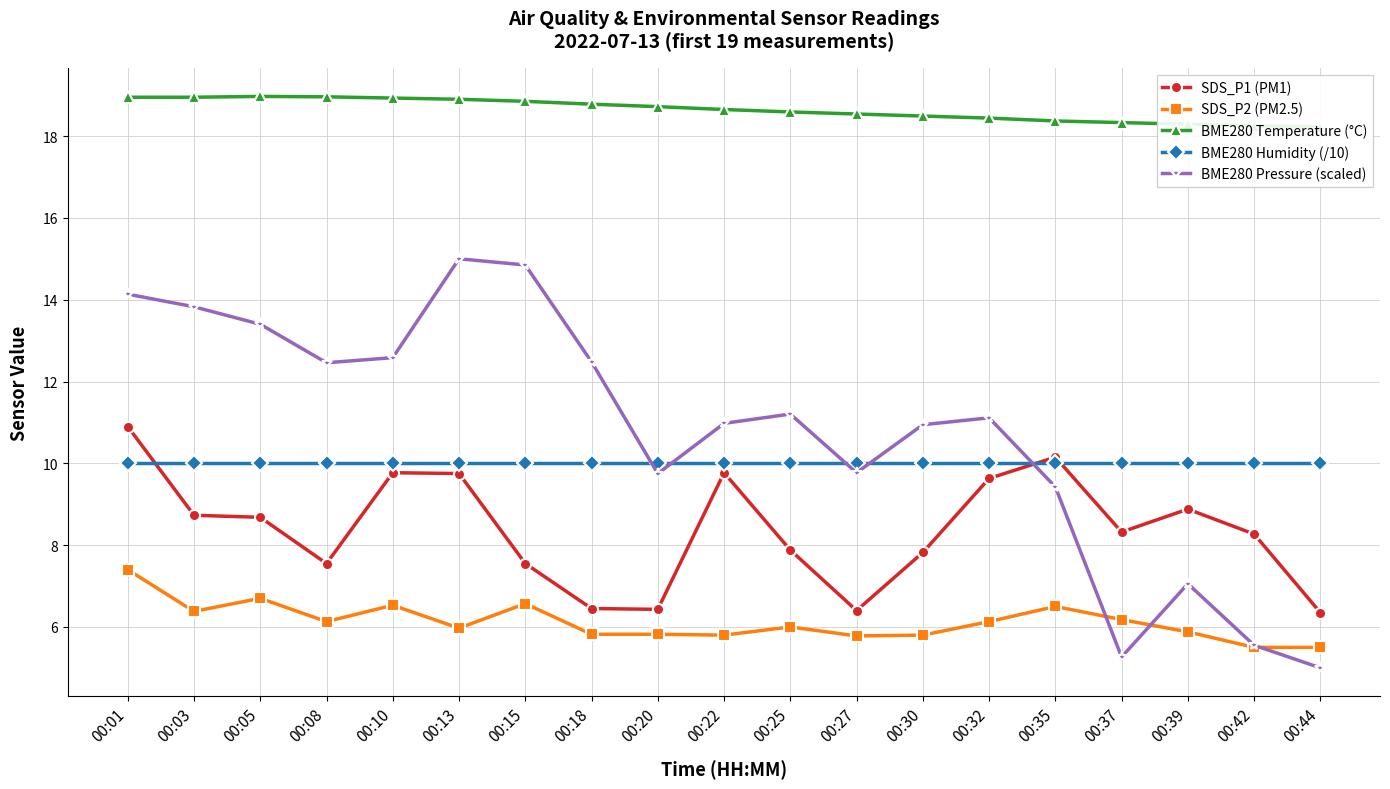

How many lines are shown in the chart?

5